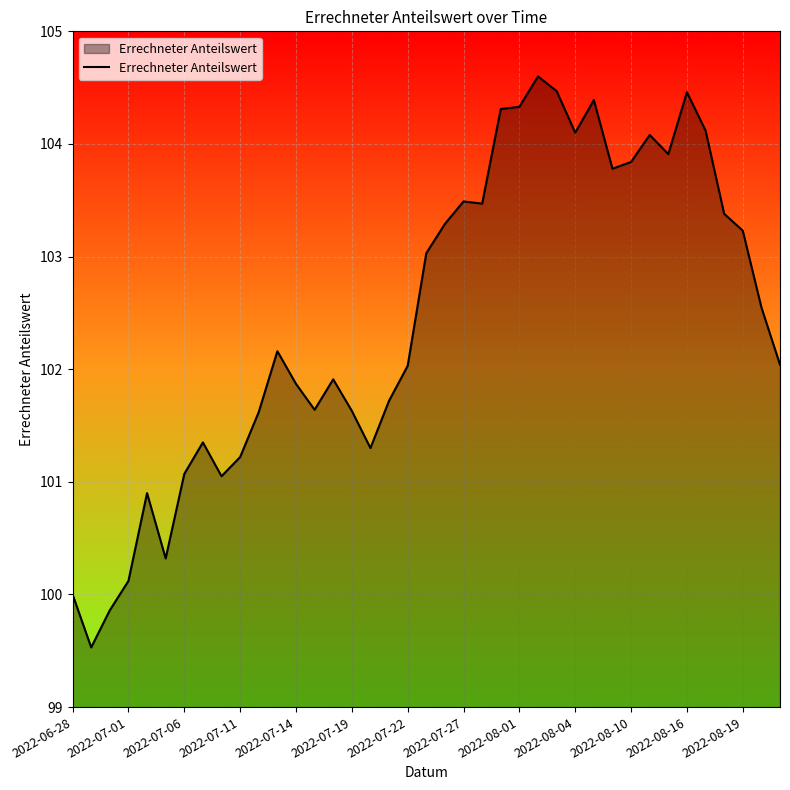

What is the smallest value displayed?

99.5